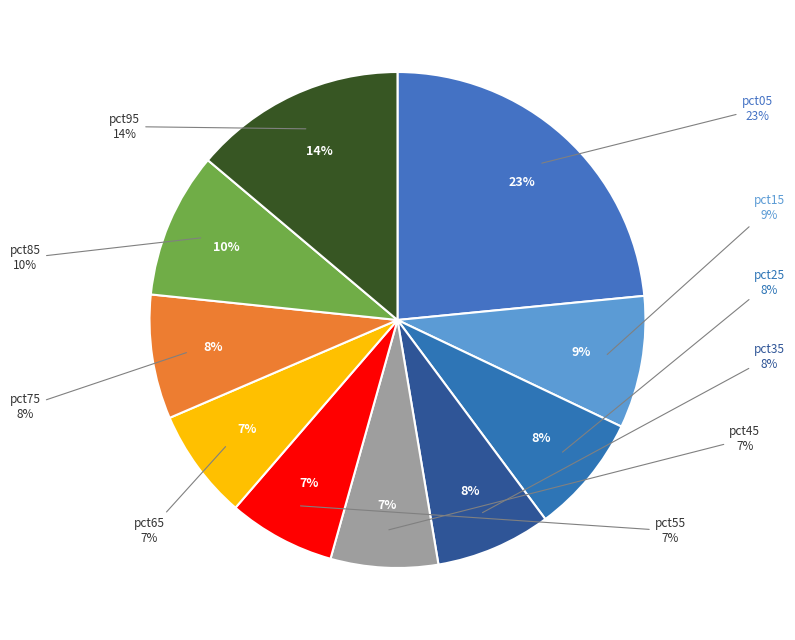

To the nearest percent, what percentage of the pie is pct15?

9%